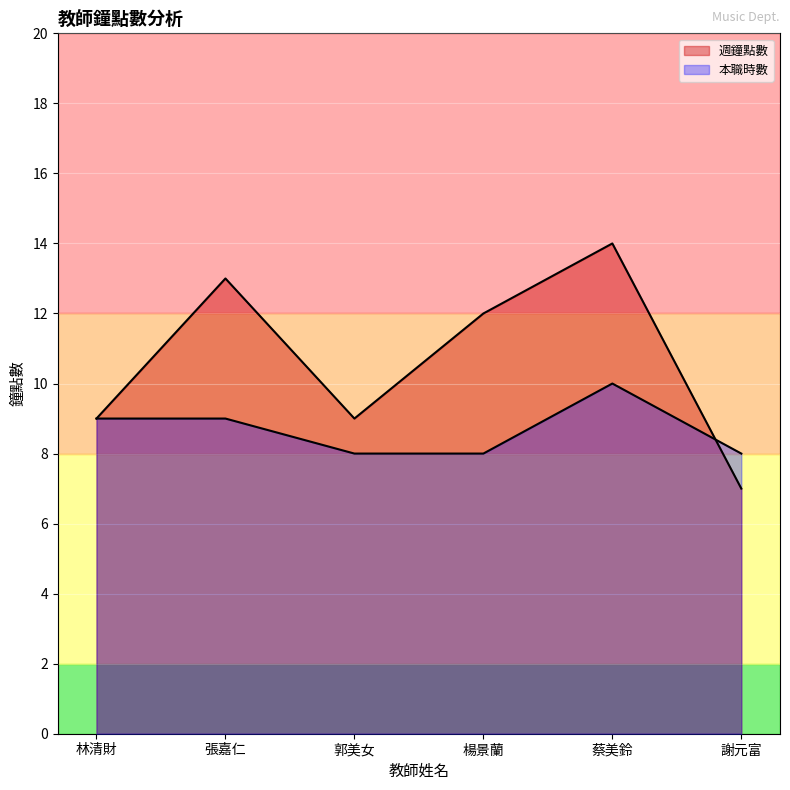

What is the sum of the 本職時數 values at 蔡美鈴 and 張嘉仁?

19